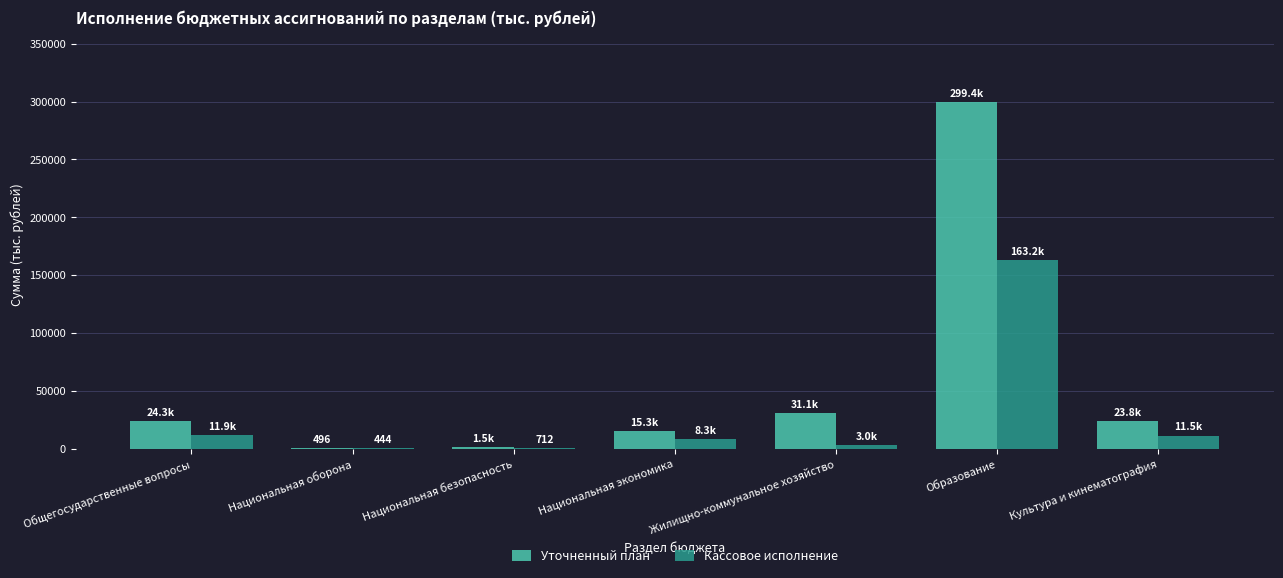

At which category does the chart reach its peak across all series?

Образование